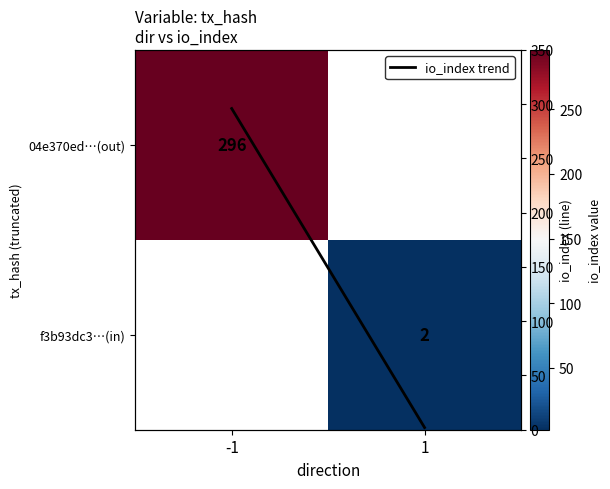

Is the value of f3b93dc3…(in) at -1 greater than the value of 04e370ed…(out) at -1?

No